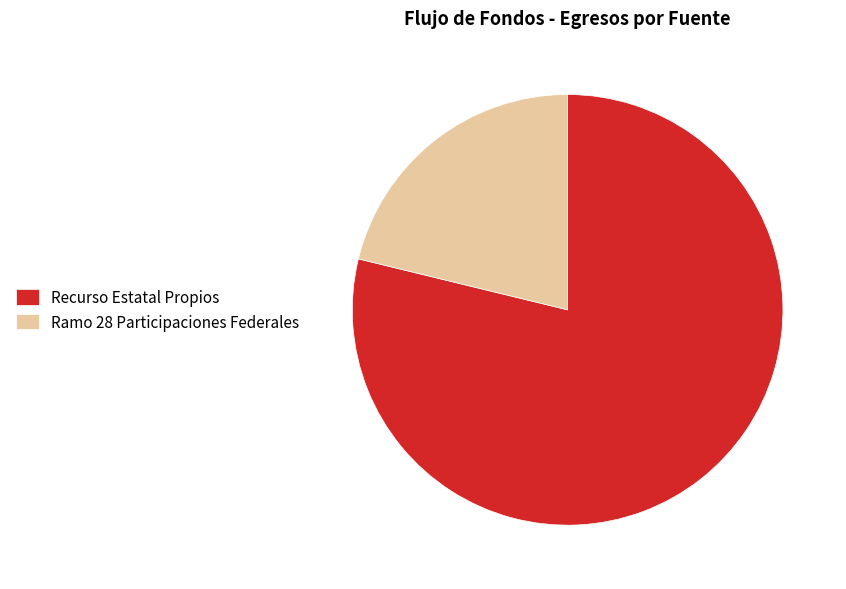

What is the majority slice?

Recurso Estatal Propios